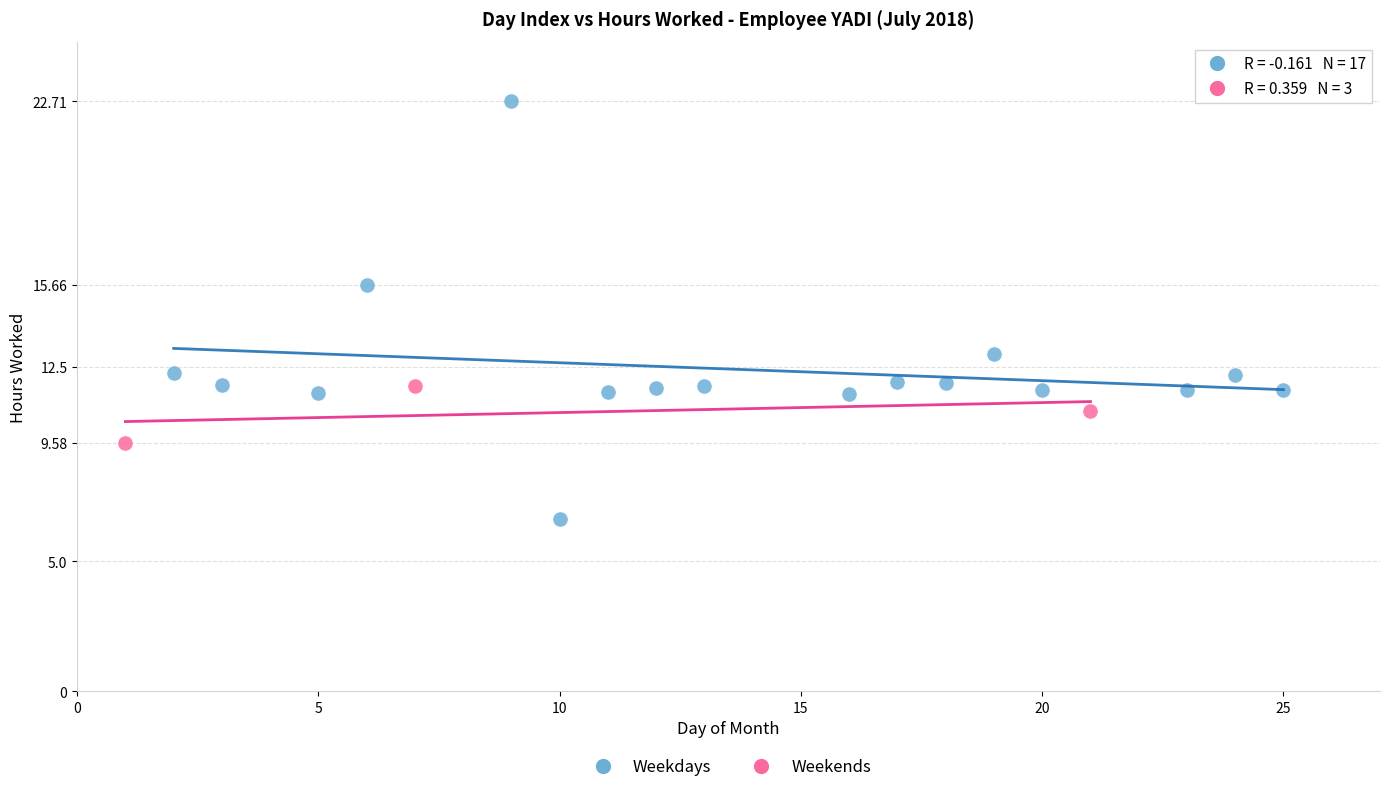

What are all the series names shown in the legend?

Weekdays, Weekends